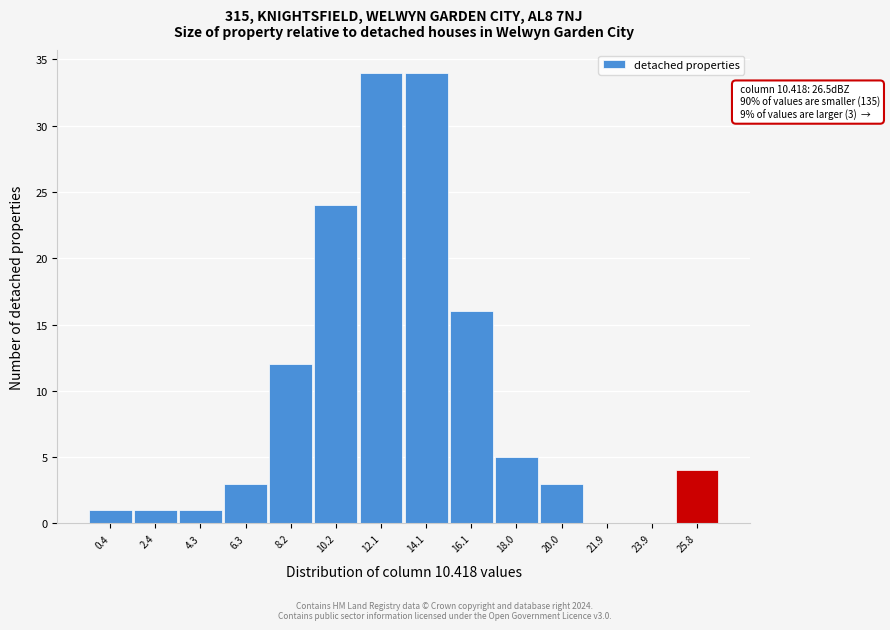

Reading left to right, extract all data points from this chart.

0.4=1	2.4=1	4.3=1	6.3=3	8.2=12	10.2=24	12.1=34	14.1=34	16.1=16	18.0=5	20.0=3	21.9=0	23.9=0	25.8=4